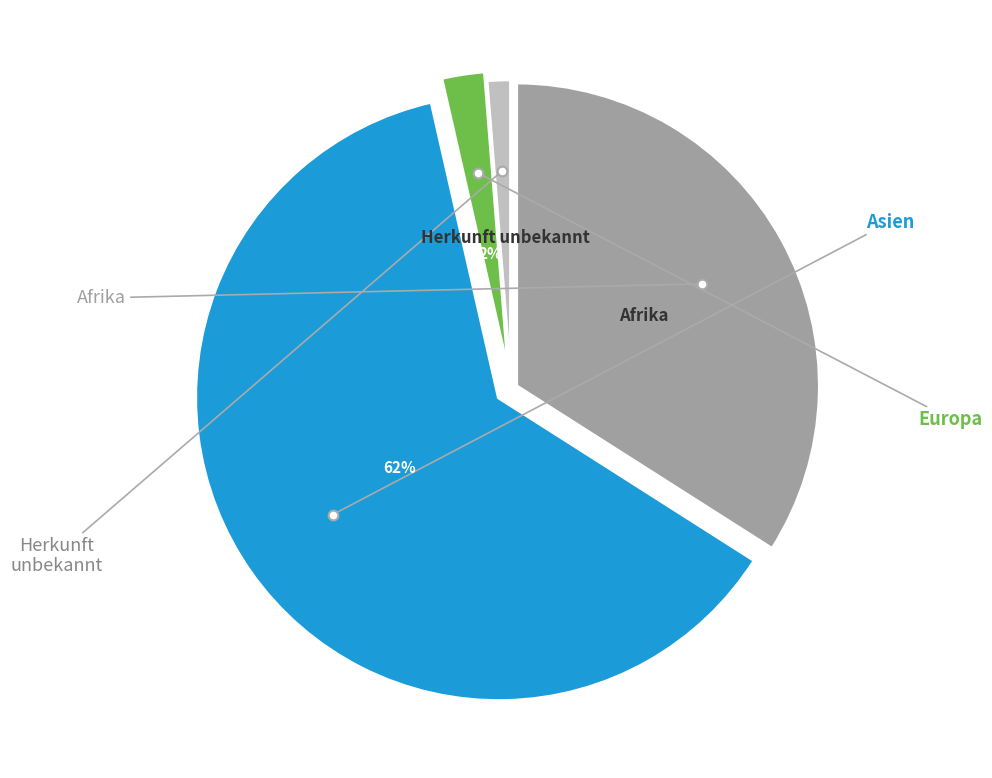

To the nearest percent, what is the average slice percentage?

25%